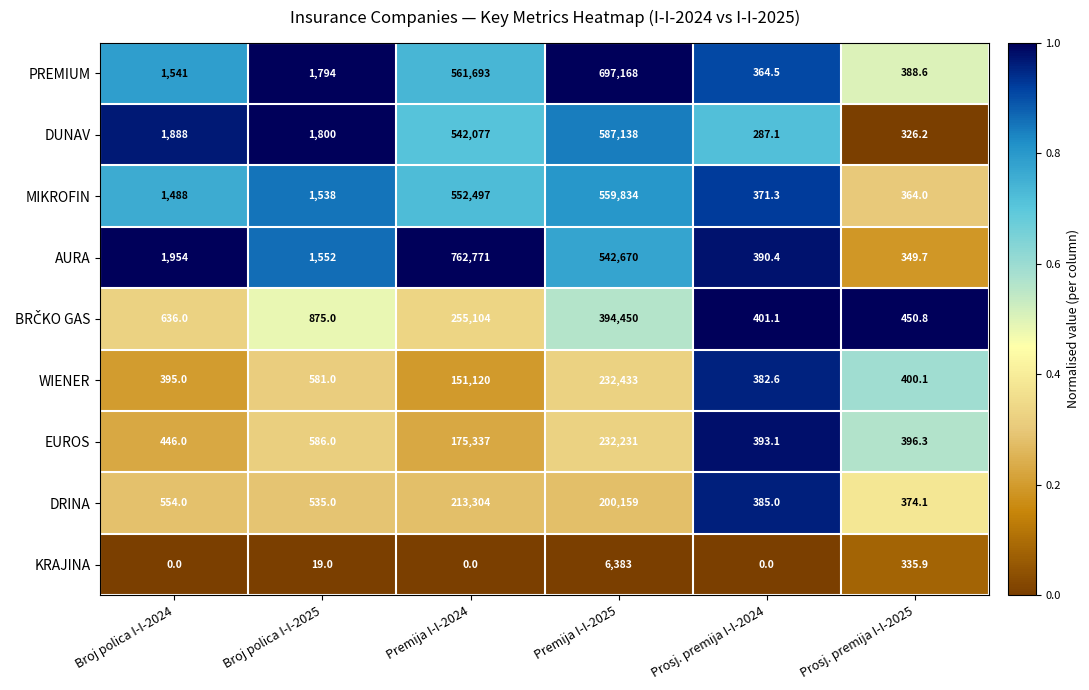

Between Broj polica I-I-2024 and Premija I-I-2024, which series saw the biggest shift?

AURA